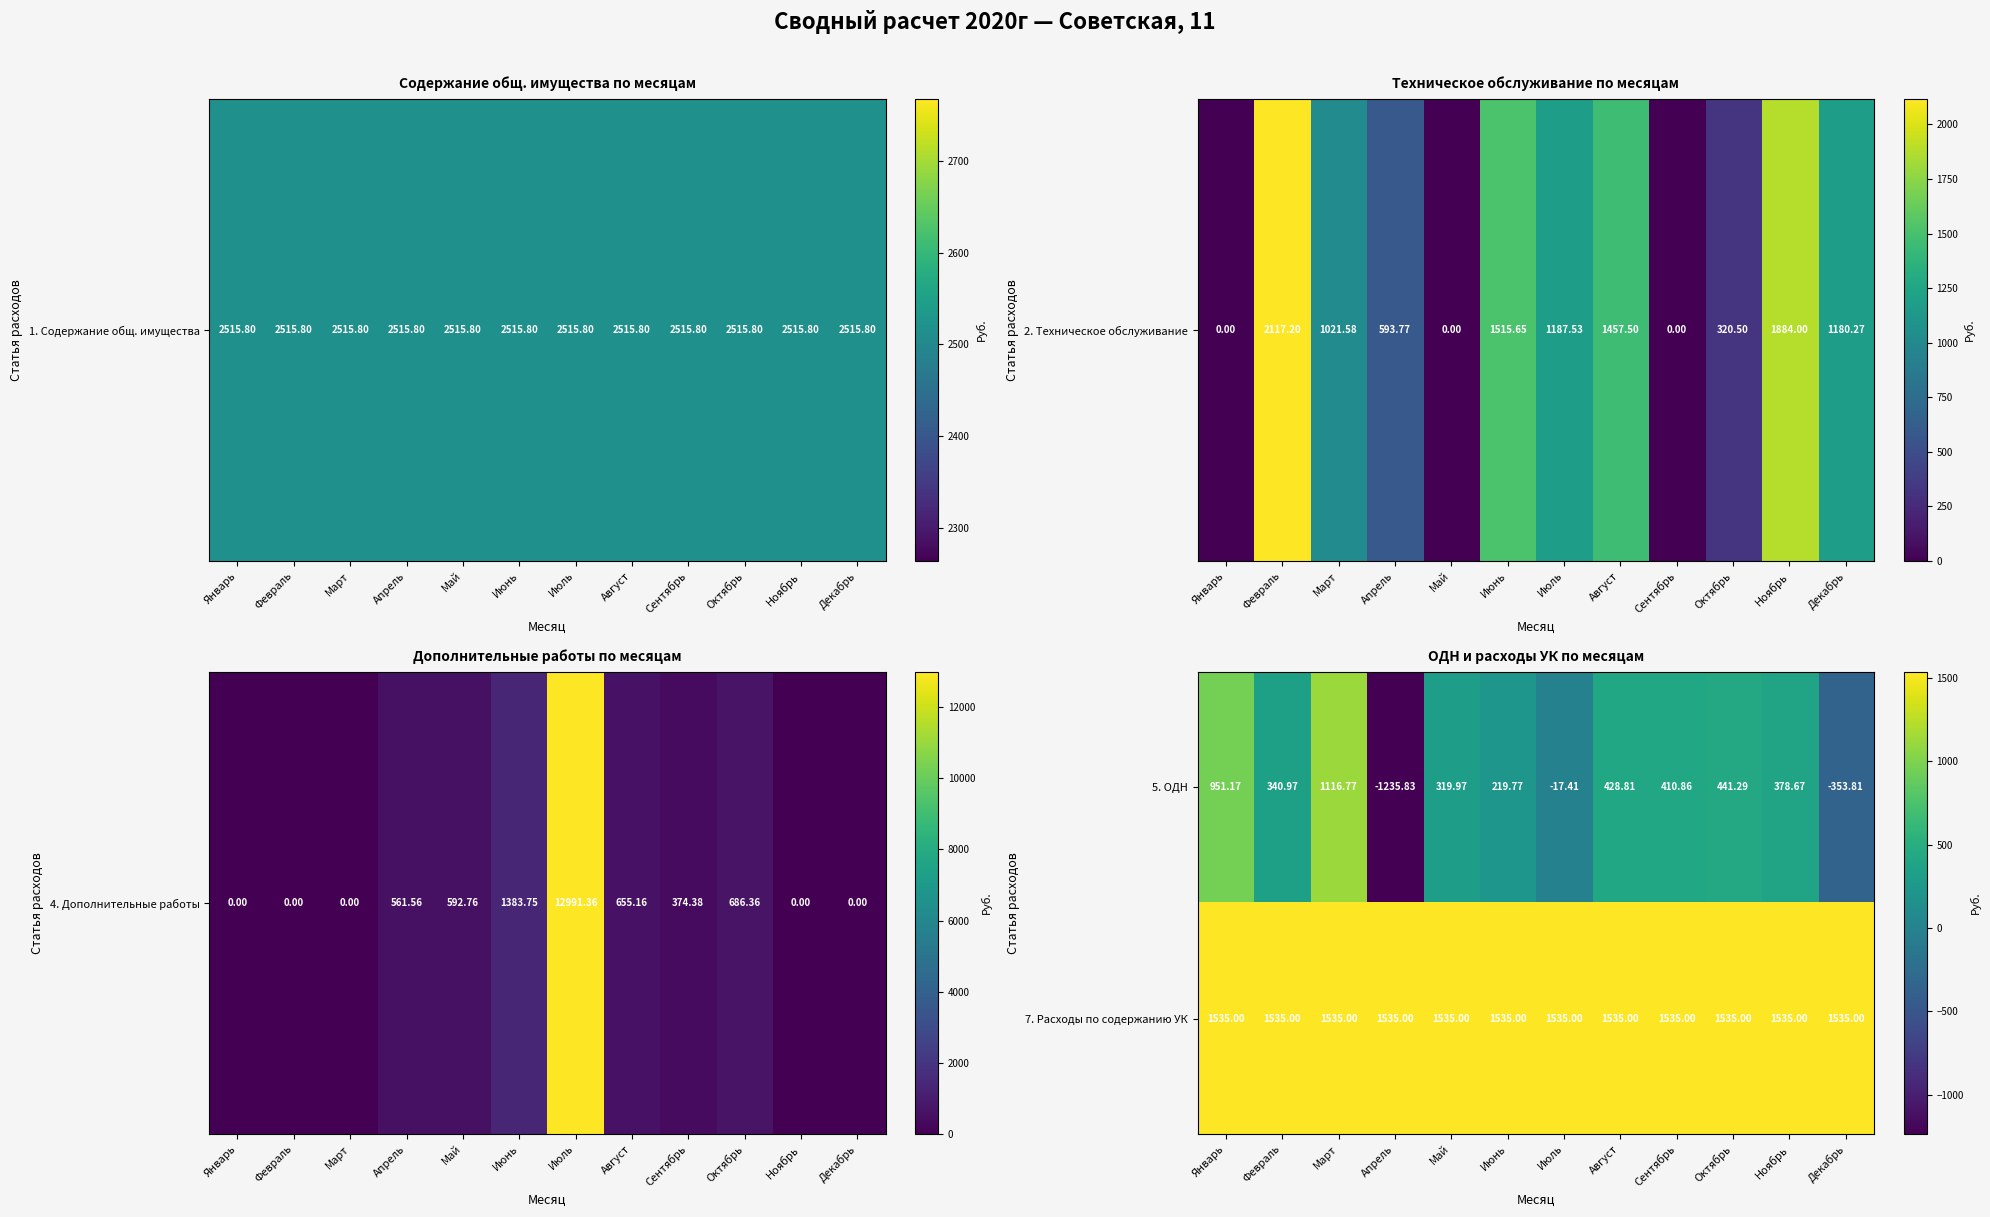

Is the value of 7. Расходы по содержанию УК at Ноябрь greater than the value of 5. ОДН at Декабрь?

Yes